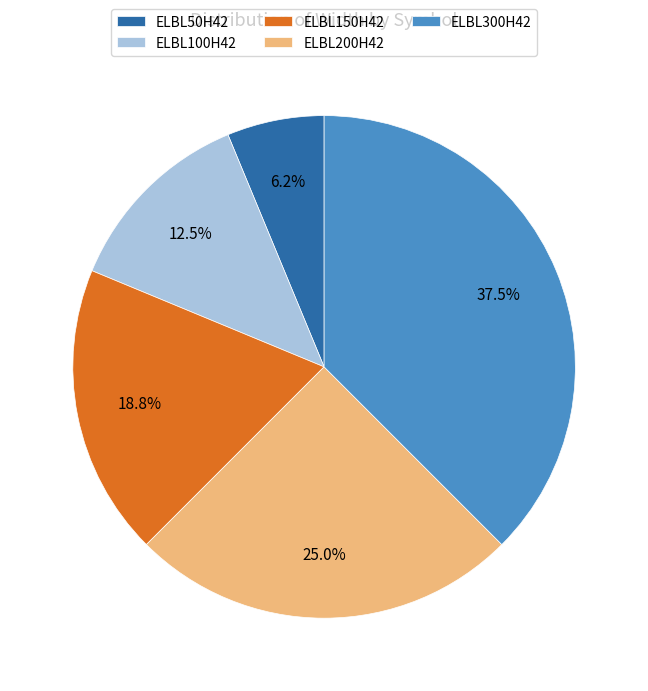

What is the ratio of the value at ELBL100H42 to the value at ELBL50H42?

2.0